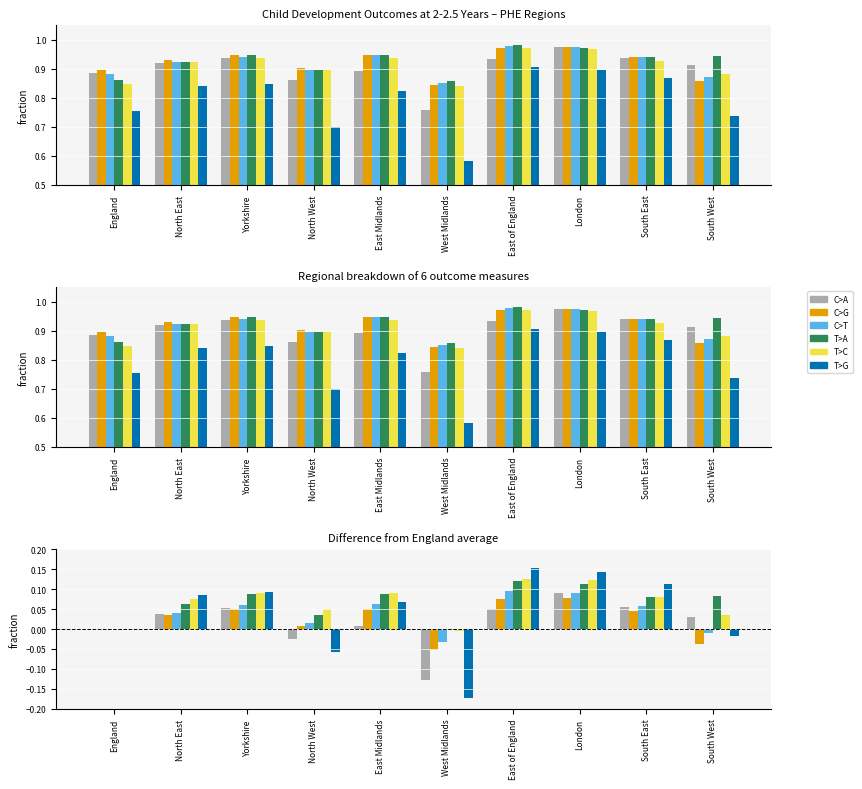

The T>C series shows 0.1 at North East. True or false?

True